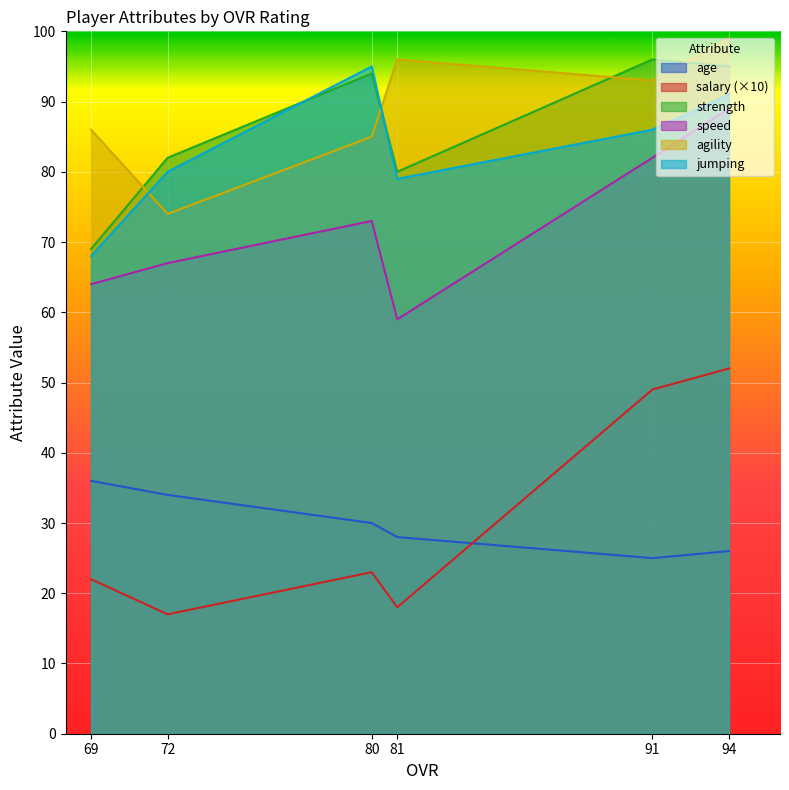

Which label corresponds to the smallest value in the chart?

72